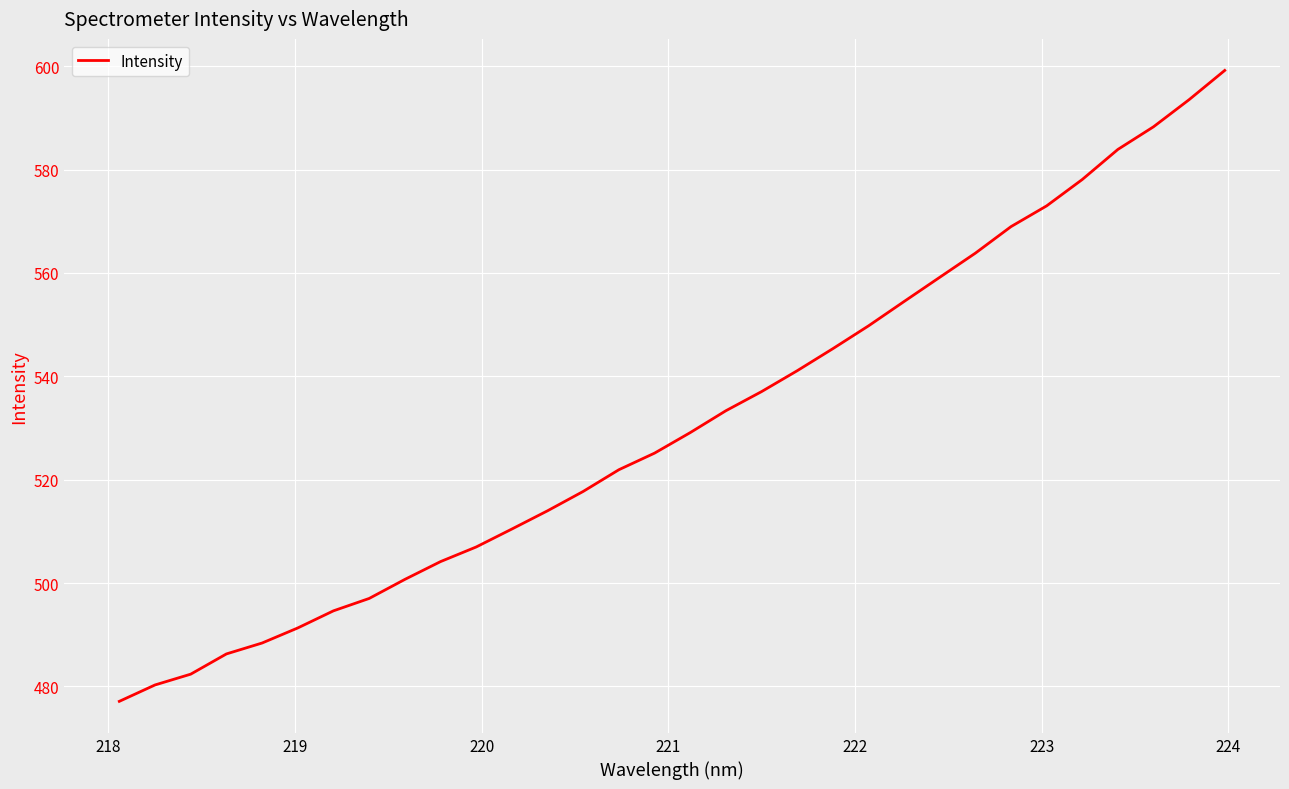

True or false: the data has more than 2 interior local peaks.

False